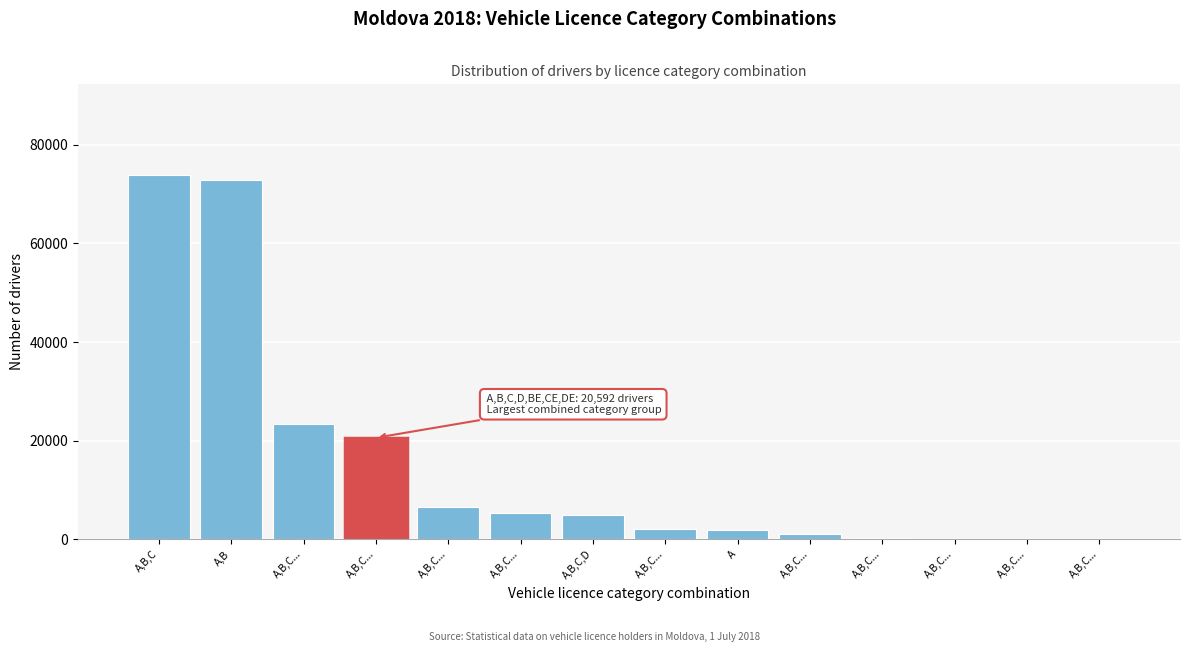

How many data points does each series have?

14